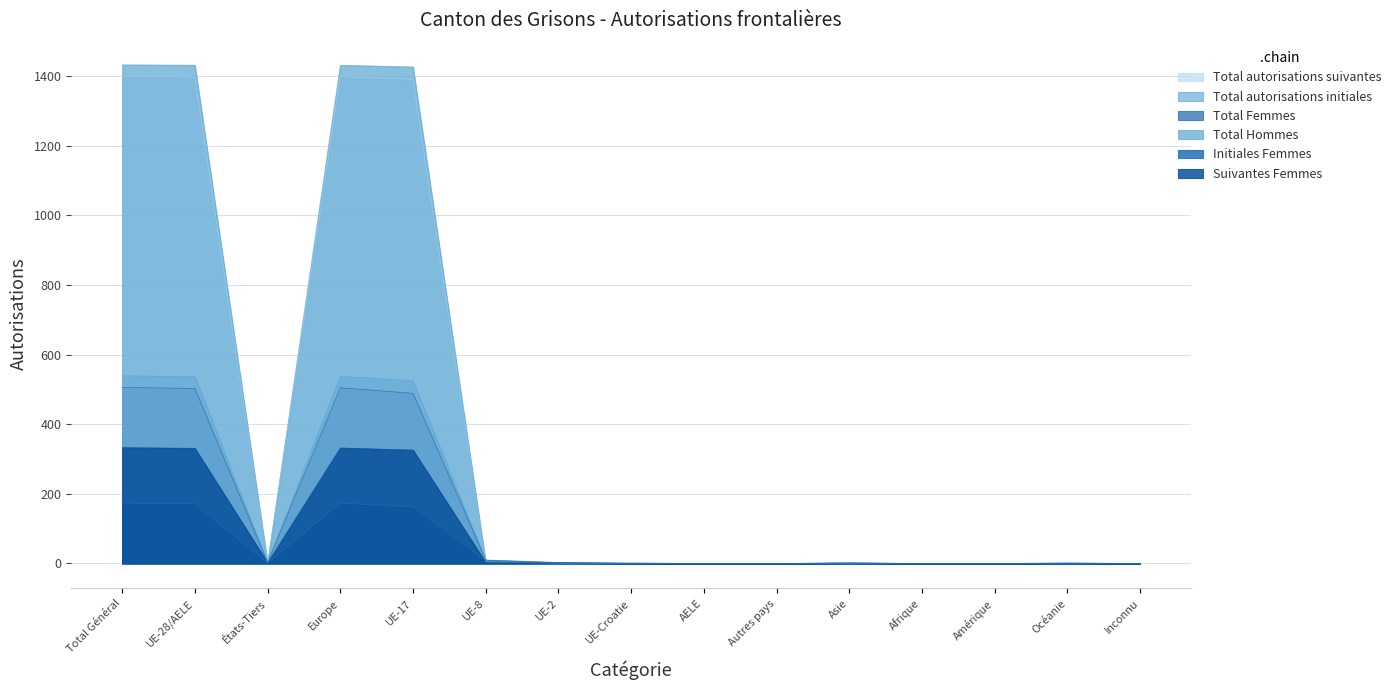

At which label does Total Hommes first exceed 1?

Total Général